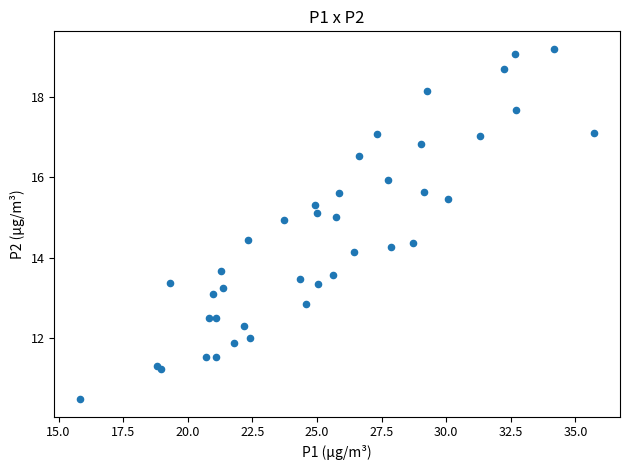

What Y value in the scatter plot is closest to 14?

14.1